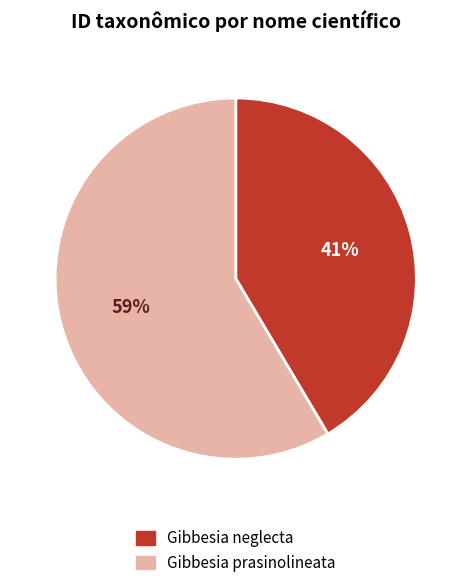

Is there any slice that represents more than half of the pie?

Yes